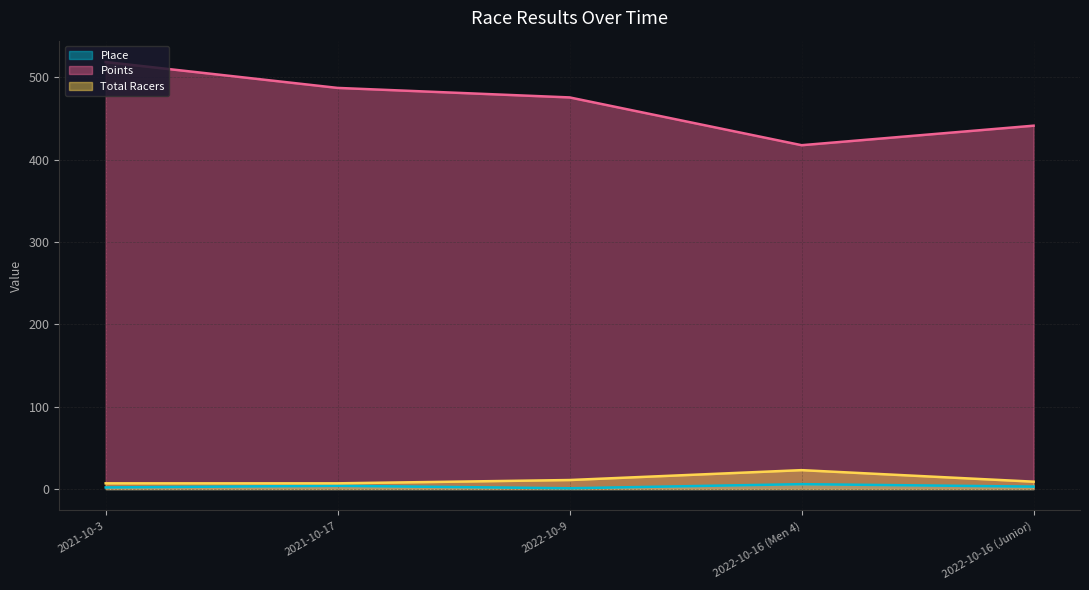

List the series in order of their peak value, highest first.

Points, Total Racers, Place